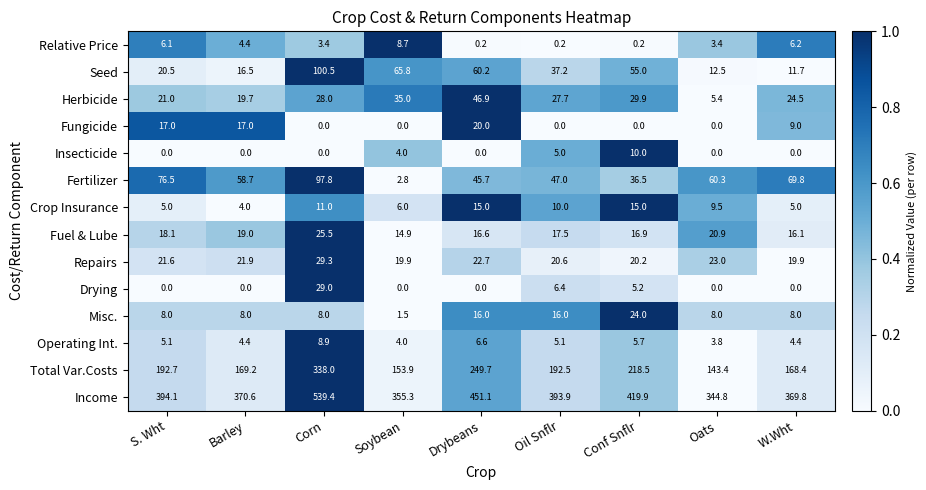

At which category is the sum across all series the highest?

Corn